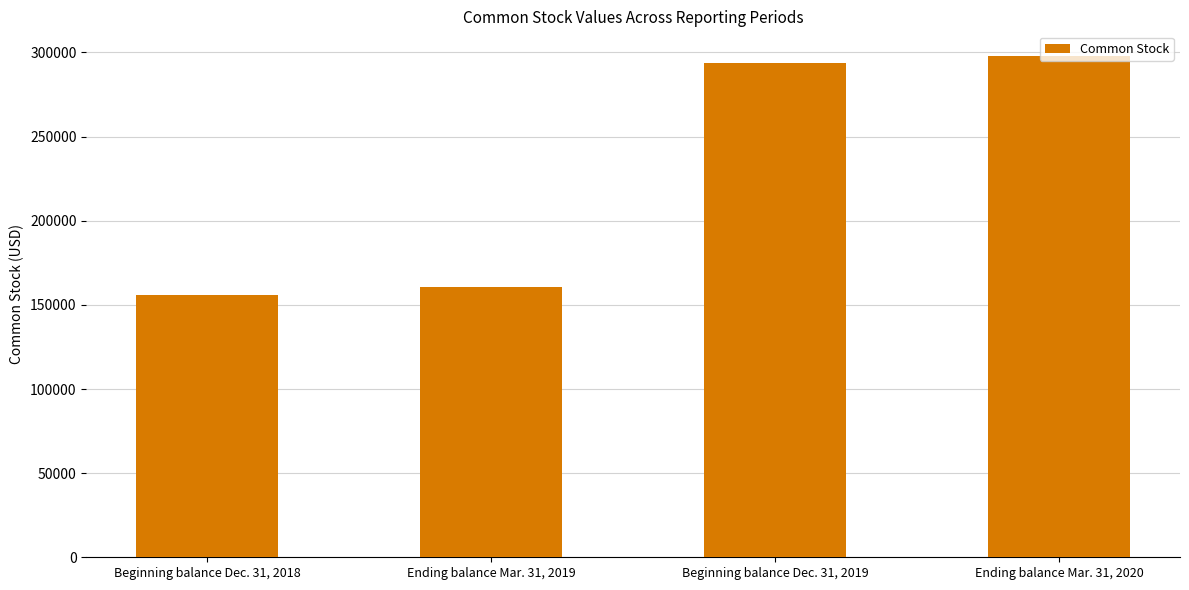

What is the greatest value displayed?

297664